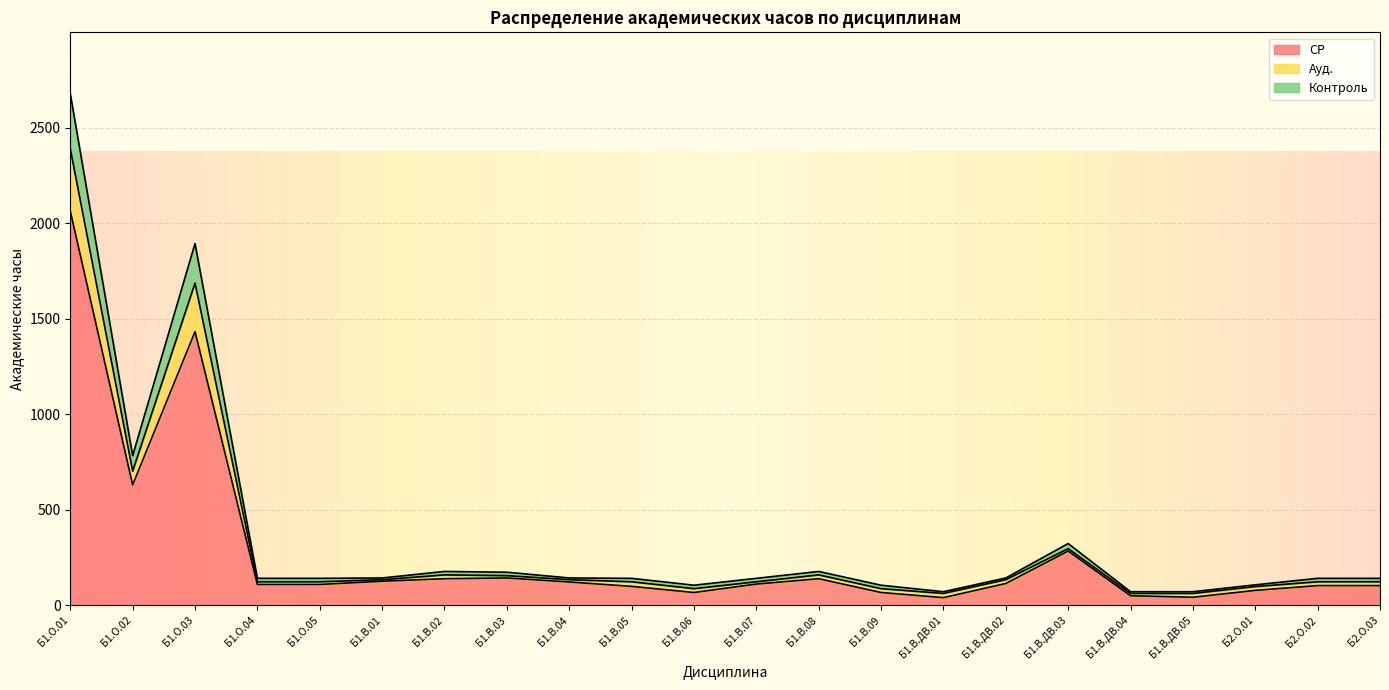

How many times do Контроль and Ауд. cross each other?

11